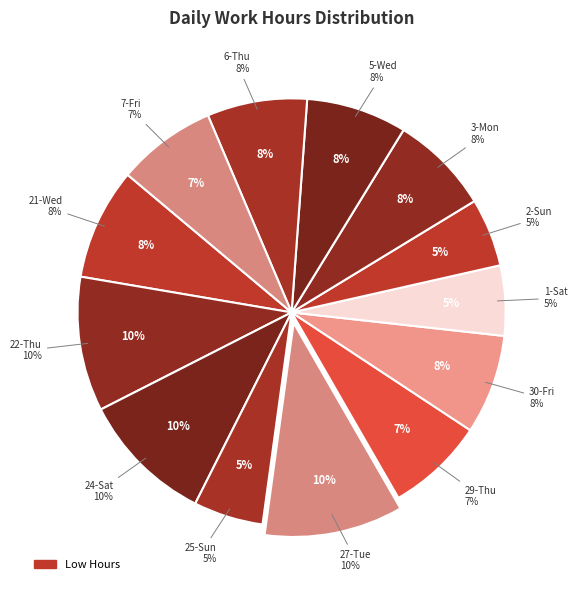

How much of the chart is everything except 22-Thu?

89.8%